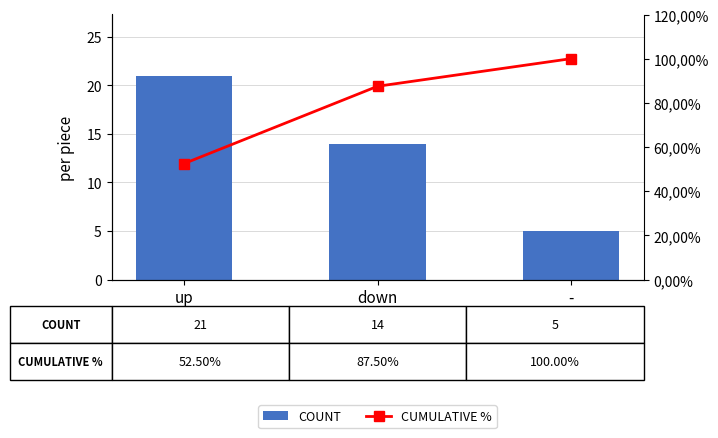

What is the minimum value for CUMULATIVE %?

52.5